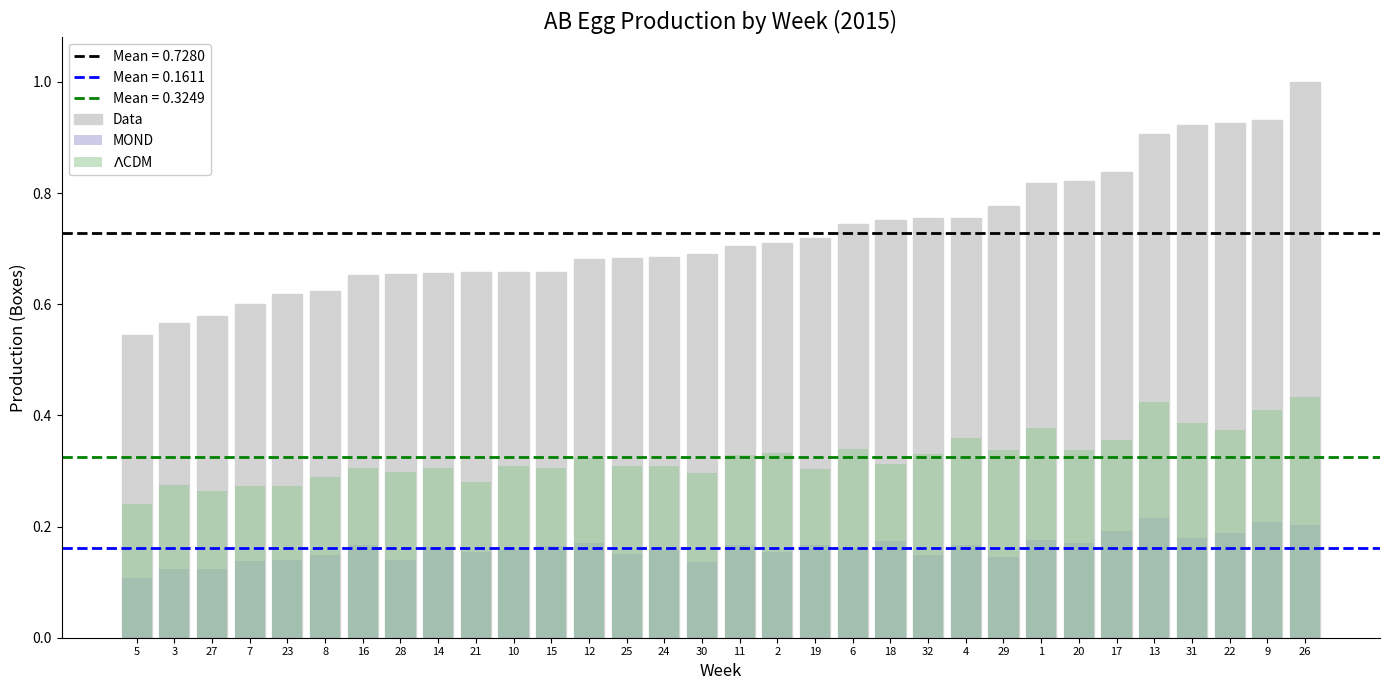

True or false: Data has a value of 0.9 at 3.

False